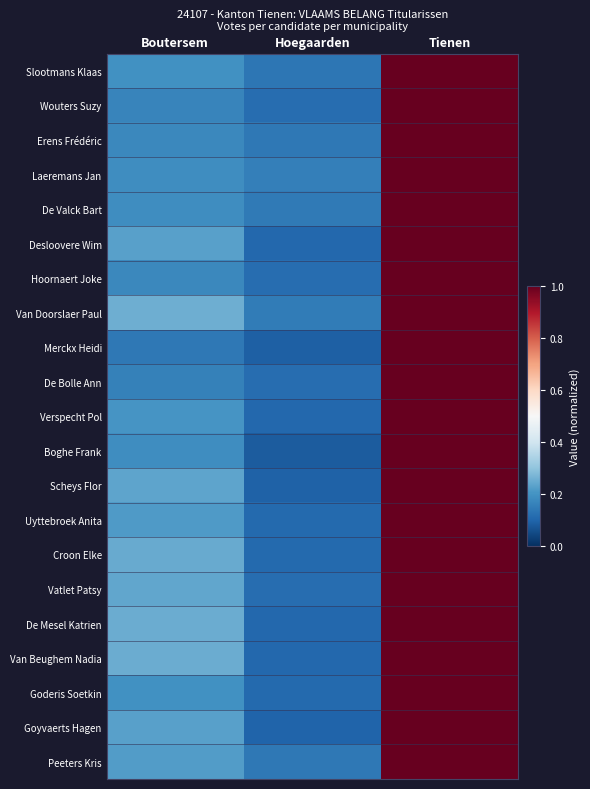

Between Boutersem and Hoegaarden, which series saw the biggest shift?

Van Beughem Nadia